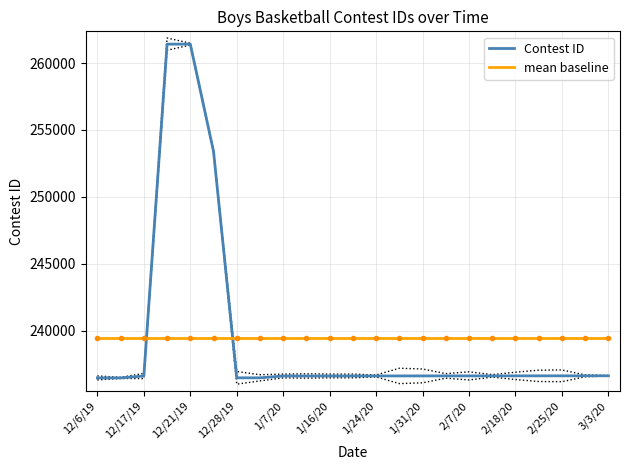

How many times do Contest ID and mean baseline cross each other?

2